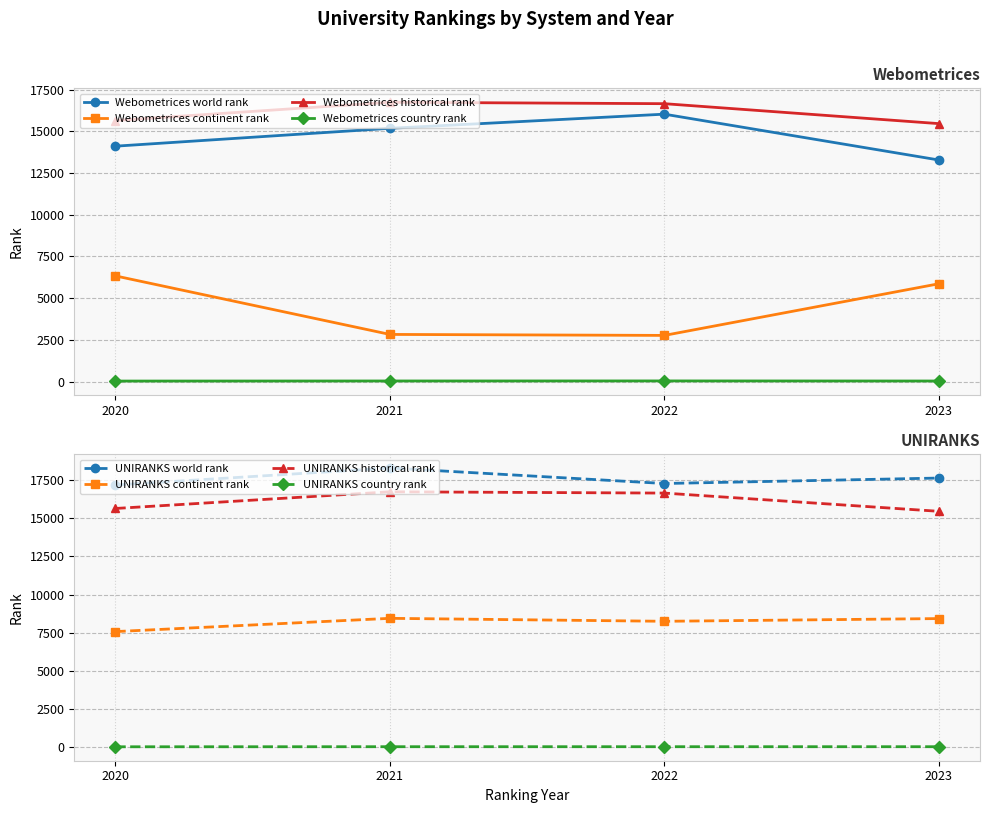

Rank the series by their maximum value, from lowest to highest.

country rank, continent rank, historical rank, world rank